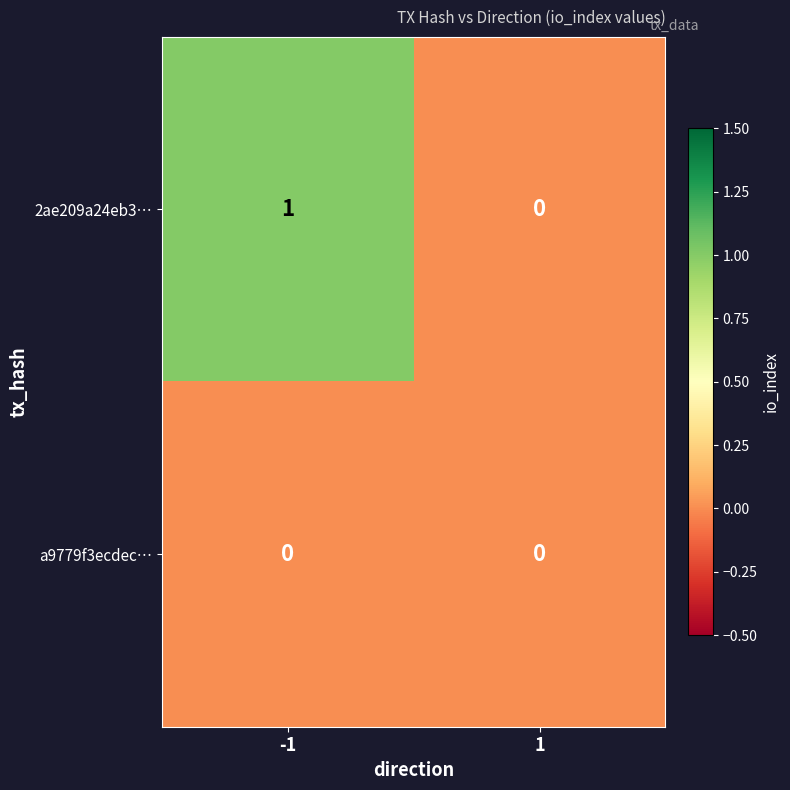

Reading left to right, extract all data points from this chart.

2ae209a24eb3…: -1=1	1=0
a9779f3ecdec…: -1=0	1=0